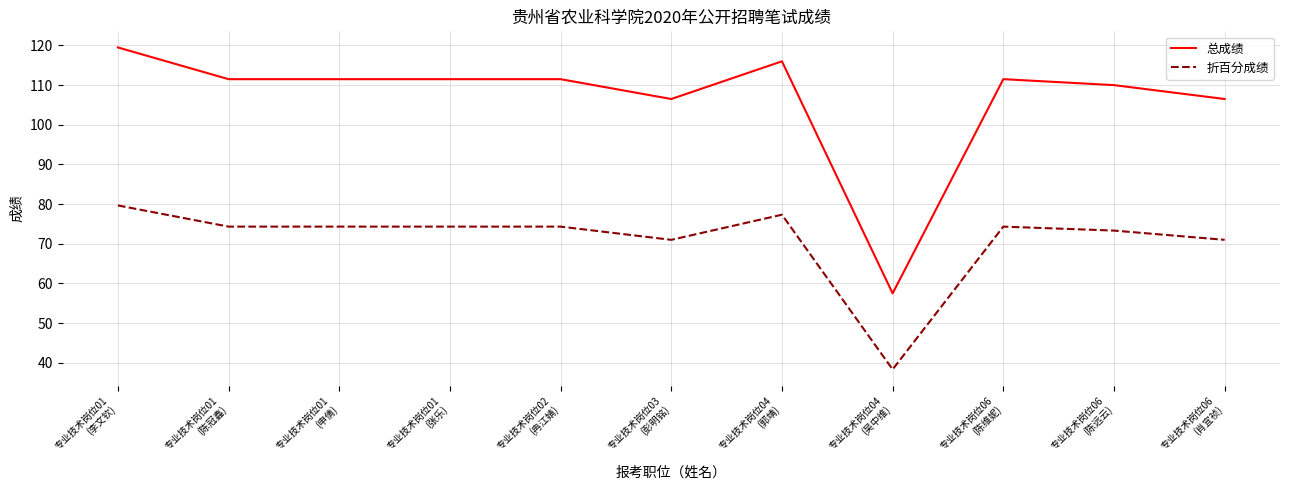

Is this an area chart (filled region under the line)?

No